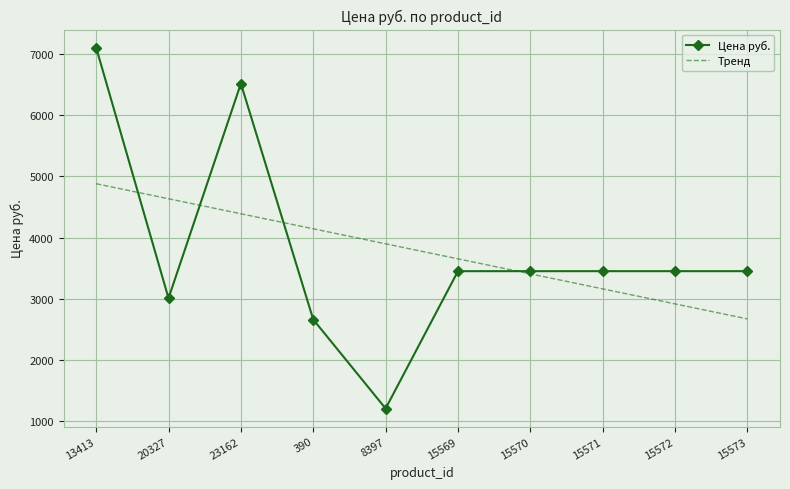

How many times do Тренд and Цена руб. cross each other?

4